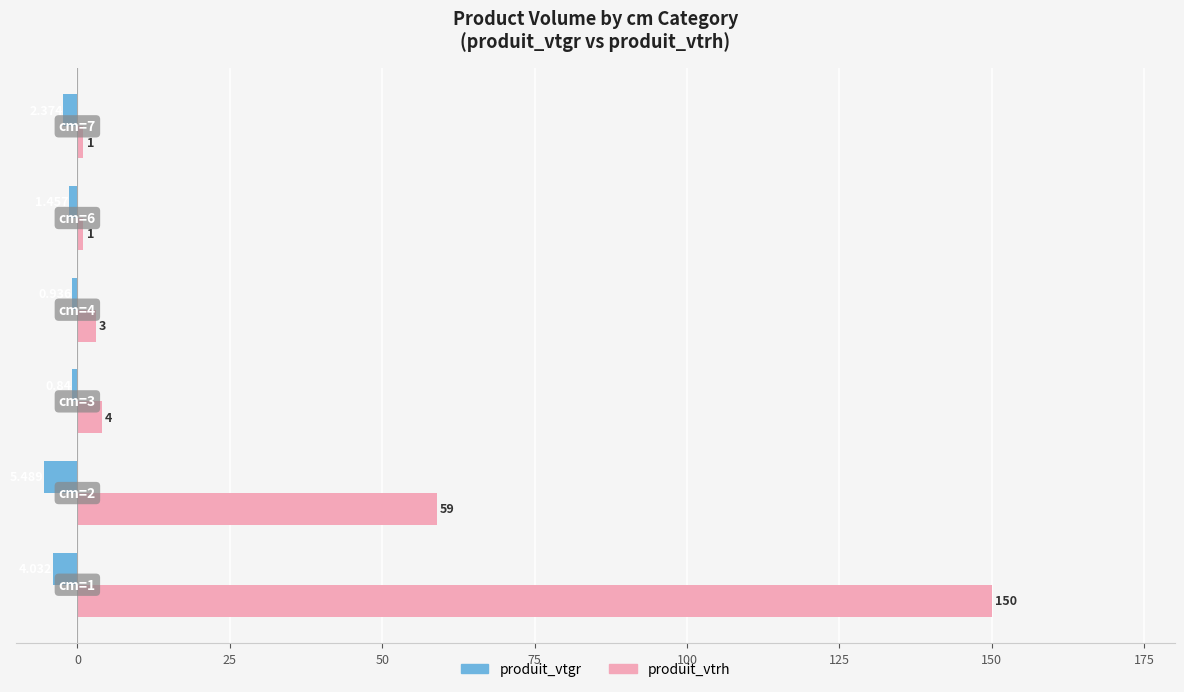

How many values in the produit_vtgr series exceed -1?

2